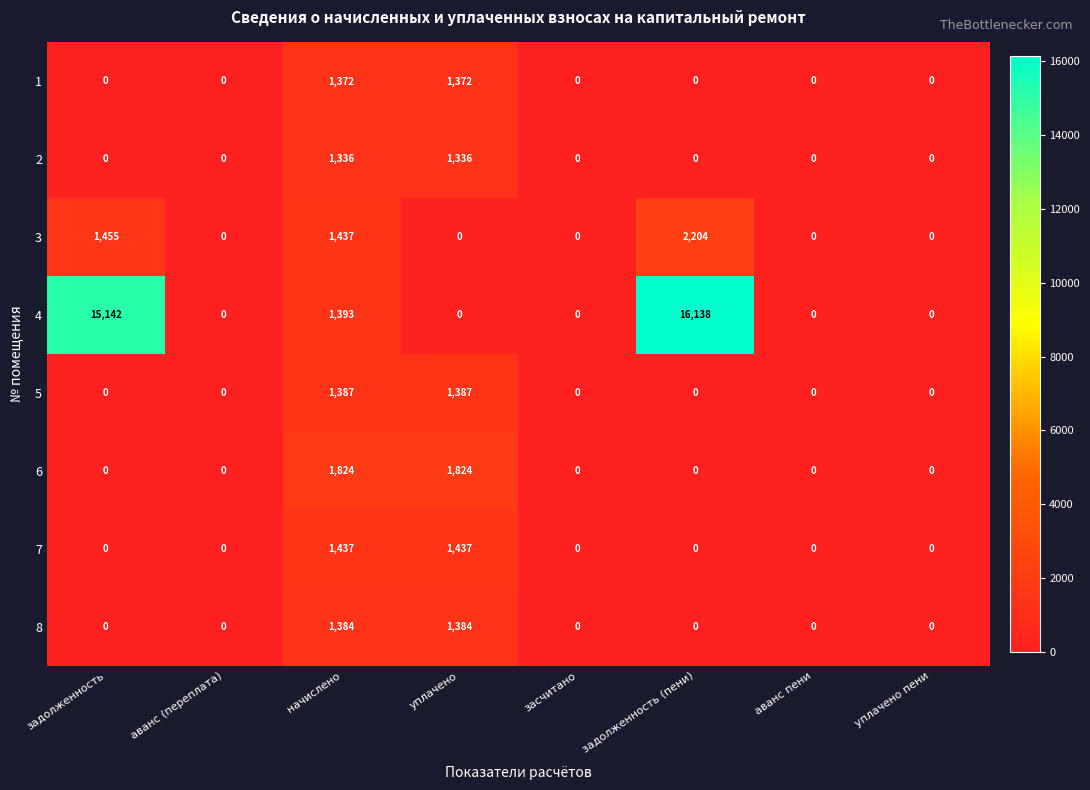

What is the average value of the 1 series?

343